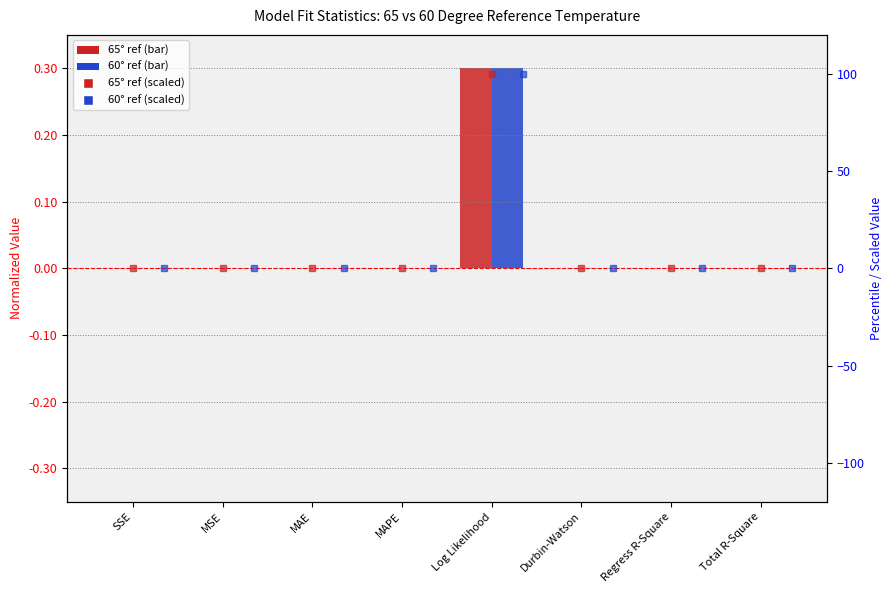

Reading left to right, transcribe all the data shown in this chart.

65 degree ref: SSE=0.0	MSE=0.0	MAE=0.0	MAPE=0.0	Log Likelihood=0.3	Durbin-Watson=0.0	Regress R-Square=0.0	Total R-Square=0.0
60 degree ref: SSE=0.0	MSE=0.0	MAE=0.0	MAPE=0.0	Log Likelihood=0.3	Durbin-Watson=0.0	Regress R-Square=0.0	Total R-Square=0.0